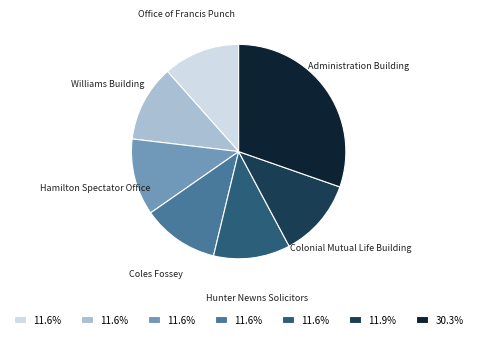

Is there a majority slice in this chart?

No